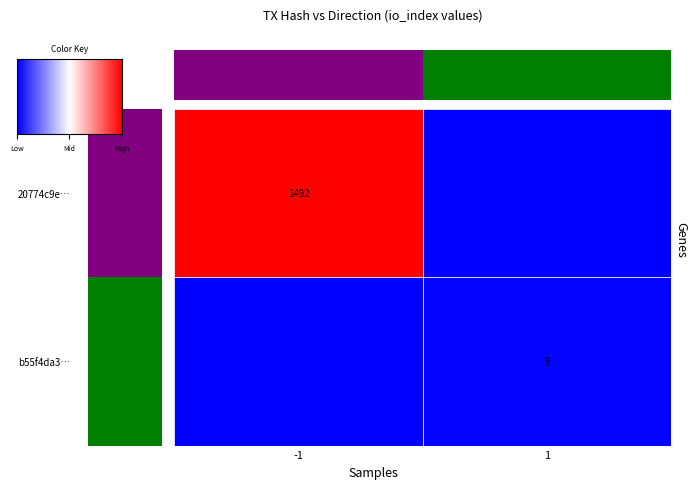

True or false: 20774c9e920c877b31be072ee610a9d933009a2 has a value of 2229 at io_index.

False